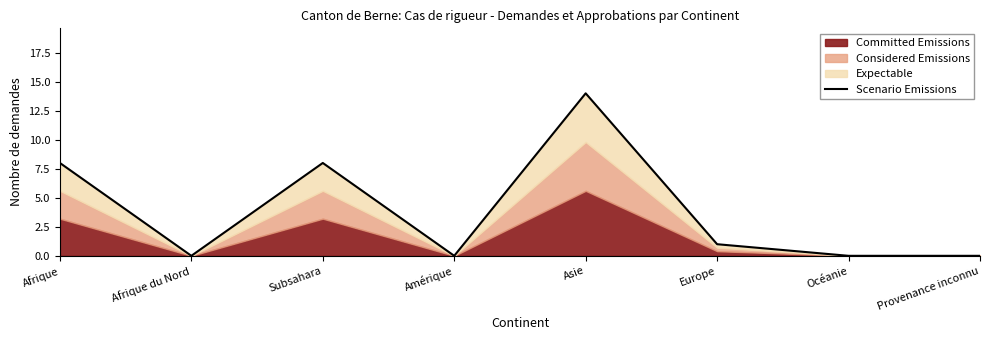

How many positive values are there?

4